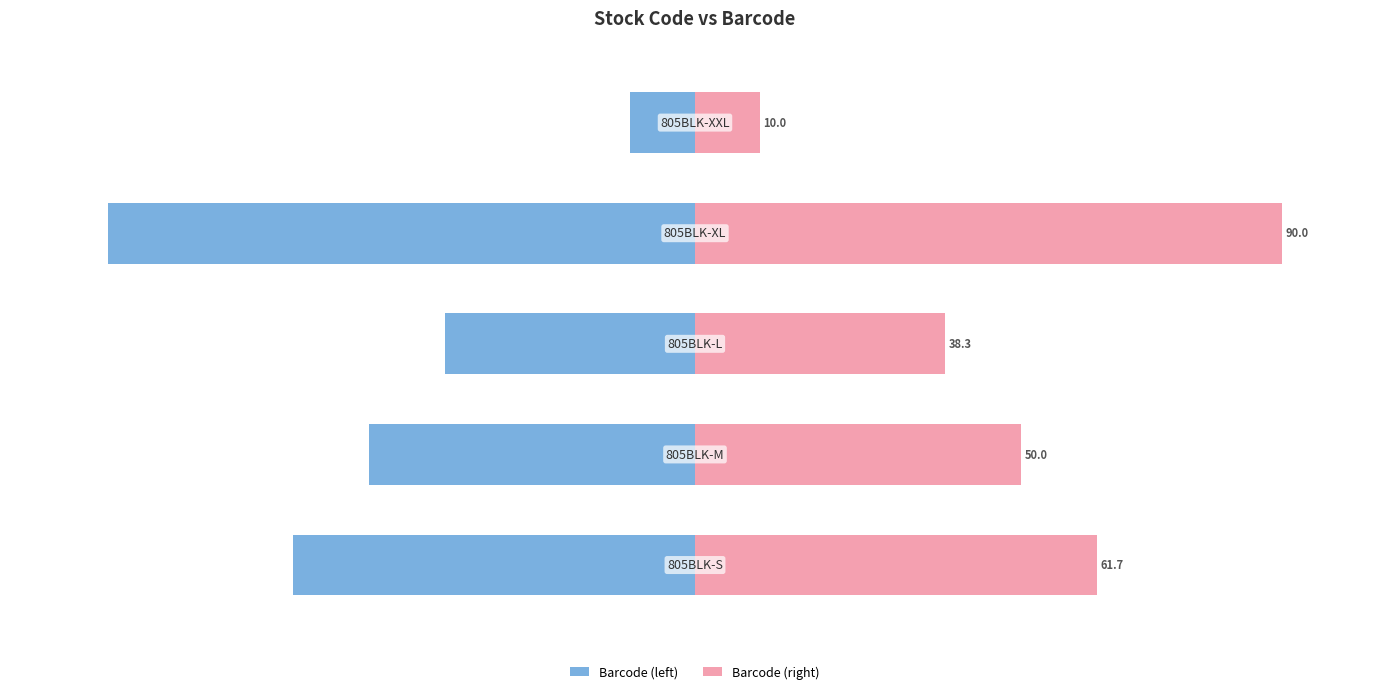

What is the difference between the maximum and minimum values in the Barcode (right) series?

80.0